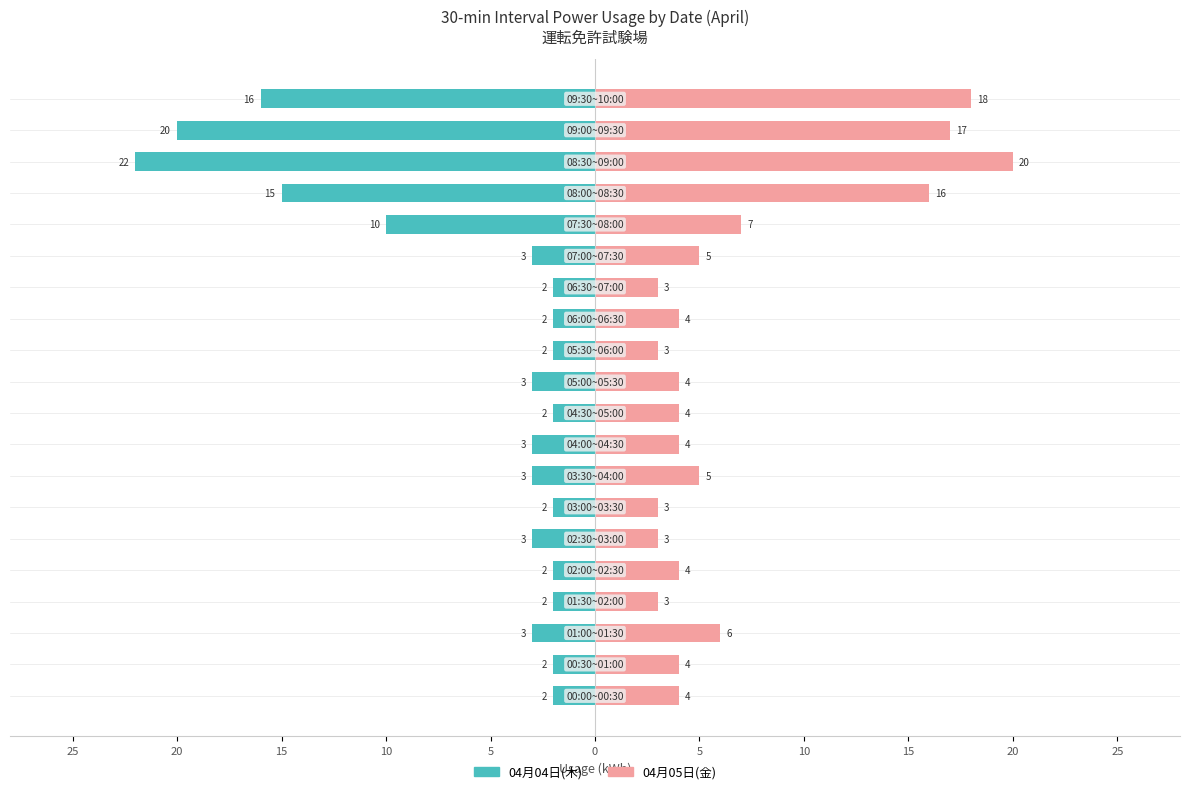

Which series has the widest spread of values?

04月04日(木)